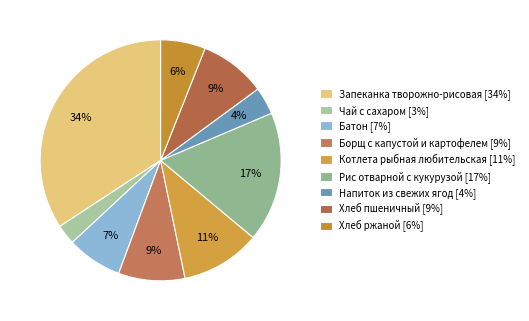

The Запеканка творожно-рисовая slice represents 34% of the pie. True or false?

True